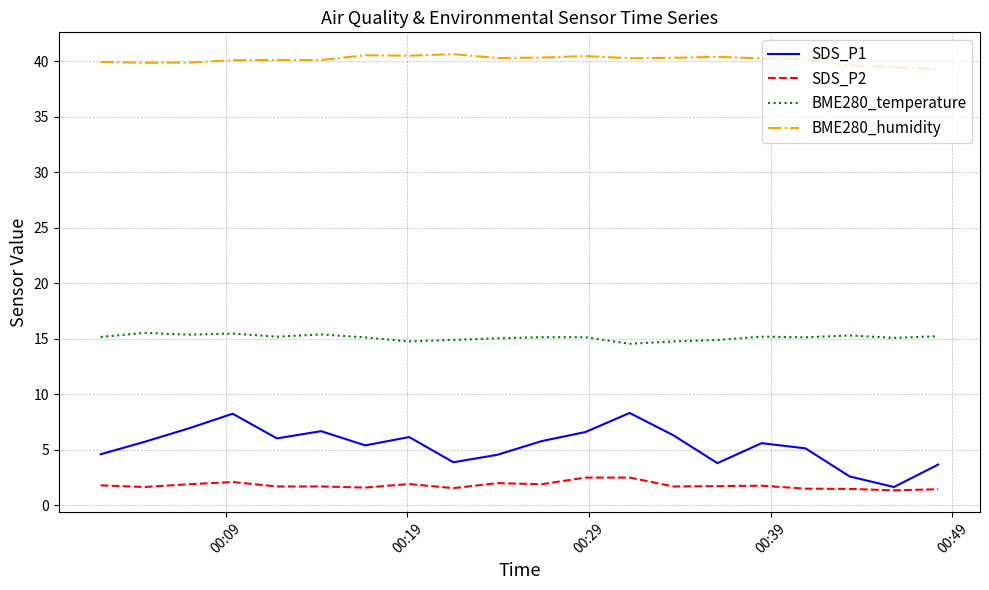

What is the maximum value for BME280_temperature?

15.5